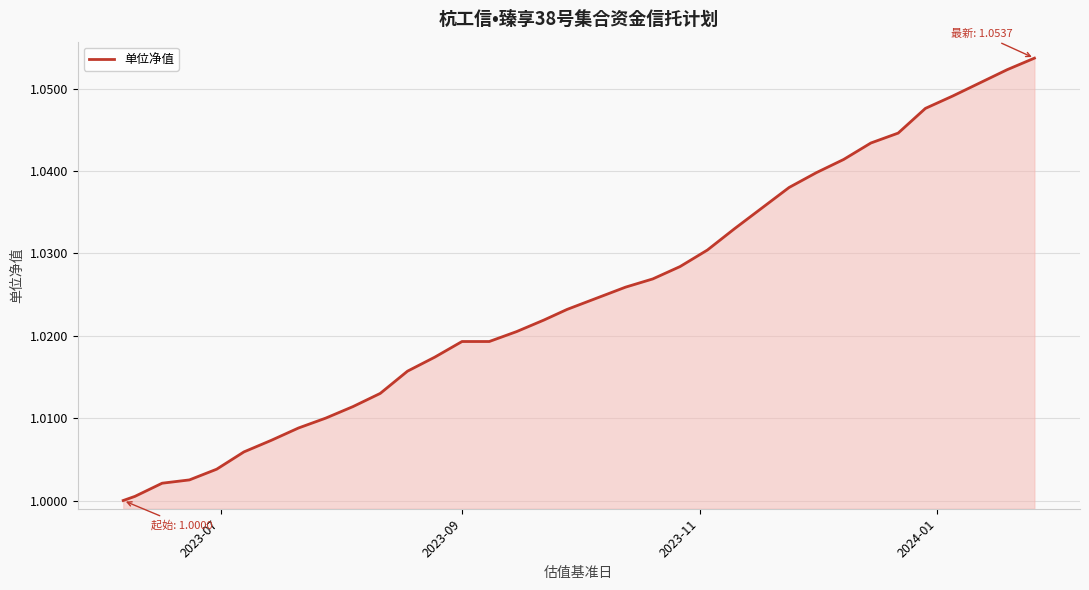

How many lines are shown in the chart?

1